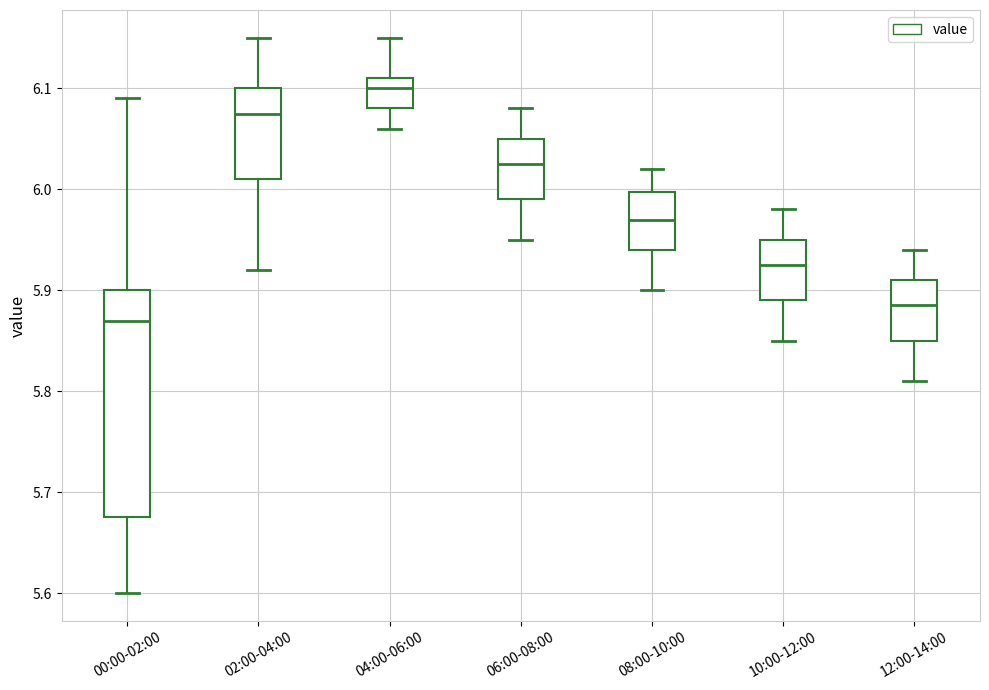

Where is the lower edge of the box for 06:00-08:00 on the y-axis? The values are not printed on the chart, so give them approximately, as read against the axis.

5.99